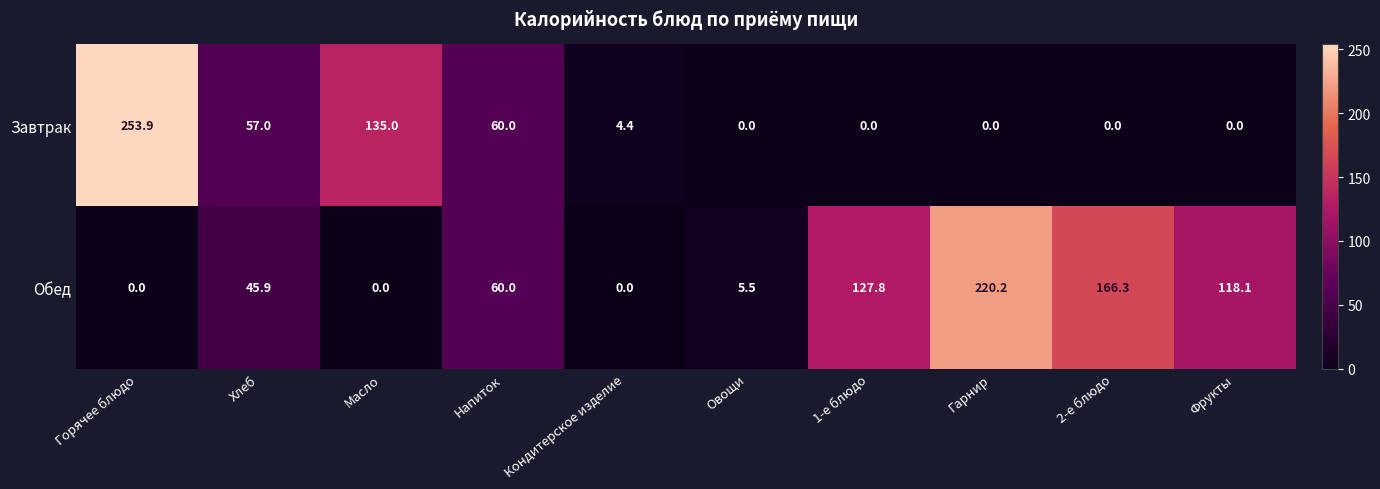

List the series in order of their peak value, lowest first.

Обед, Завтрак